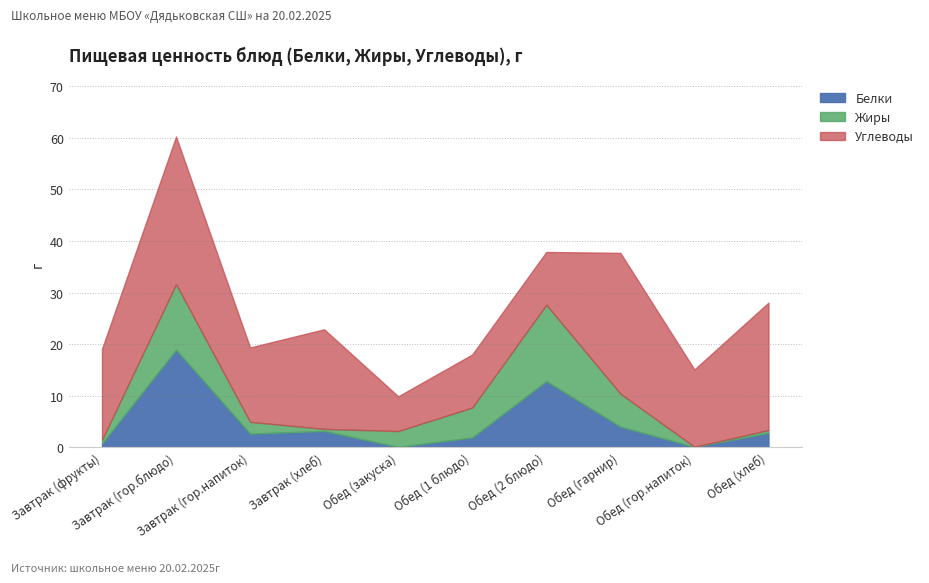

Which series has the largest range (max minus min)?

Углеводы